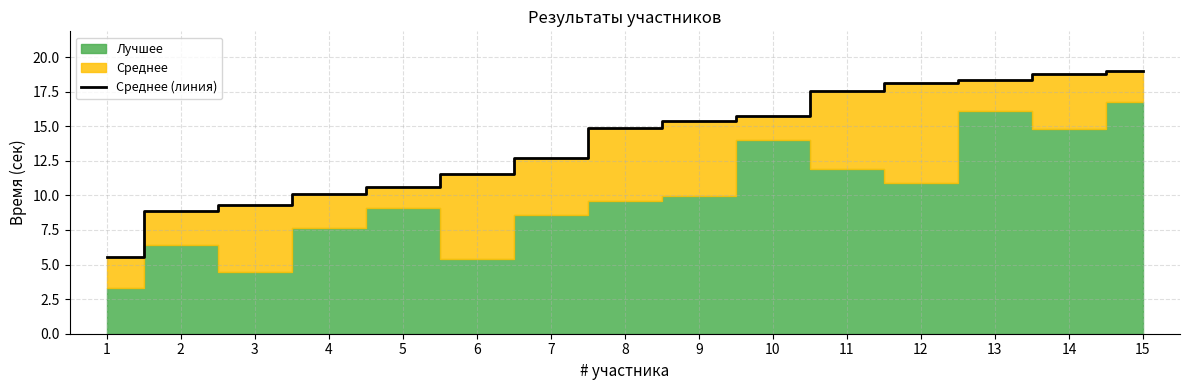

The value at 6 is 11.5. True or false?

True